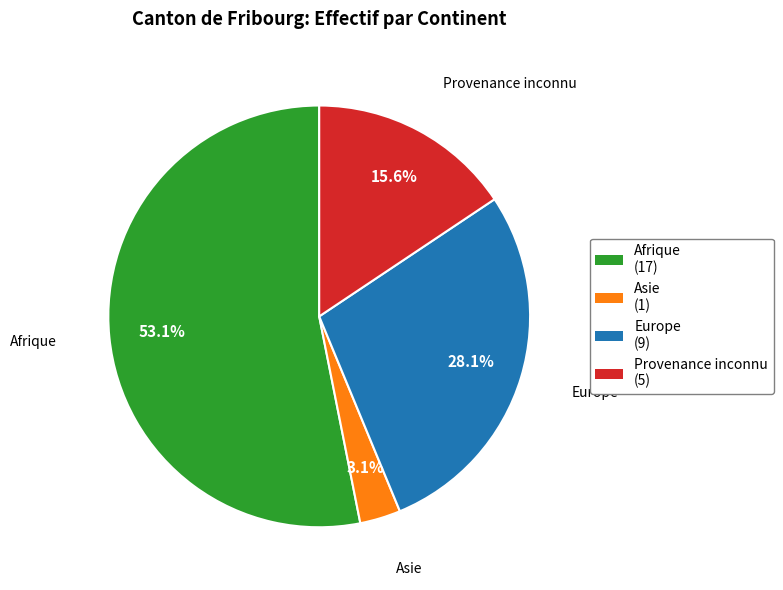

To the nearest percent, what portion does Asie represent?

3%